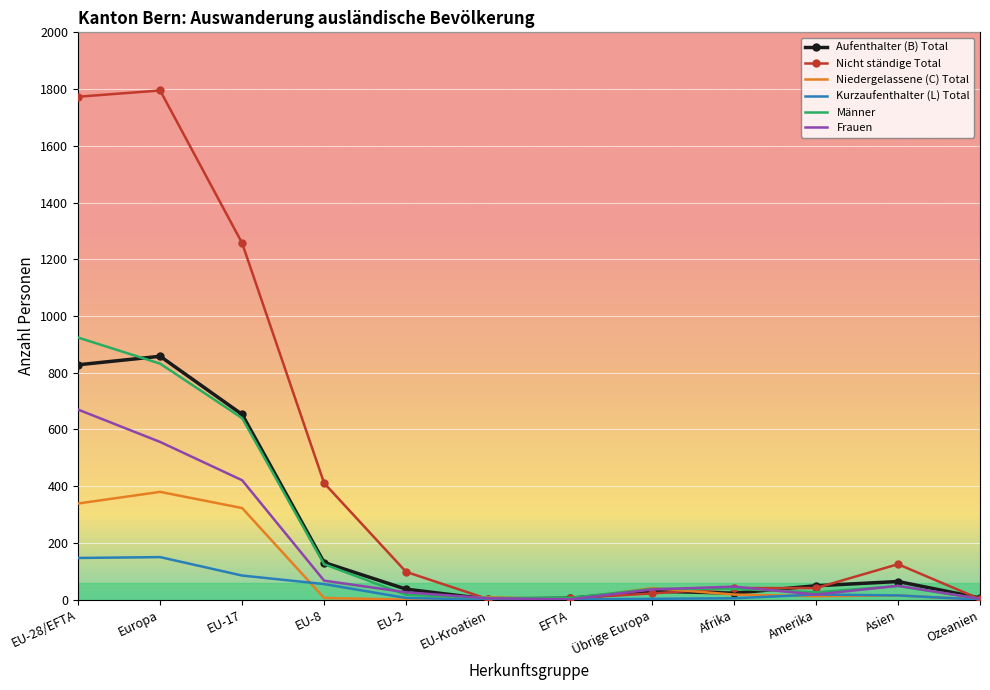

What is the maximum value shown in the chart?

1795